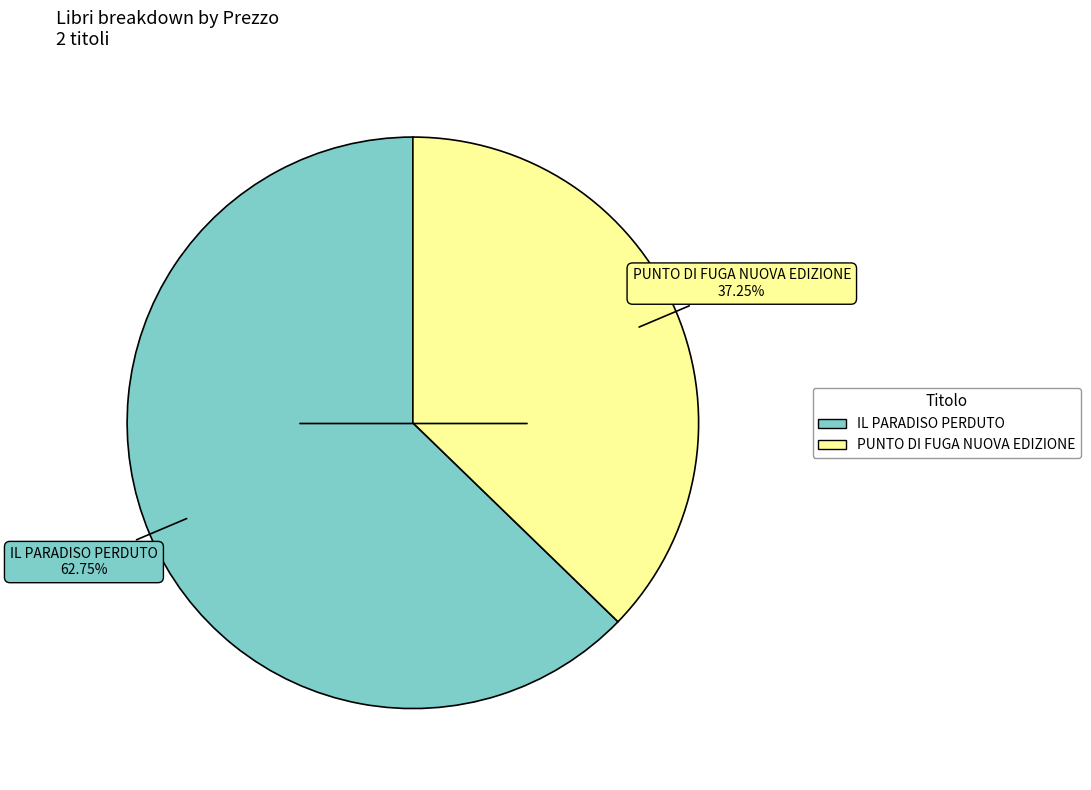

Is the sum of IL PARADISO PERDUTO and PUNTO DI FUGA NUOVA EDIZIONE greater than half?

Yes